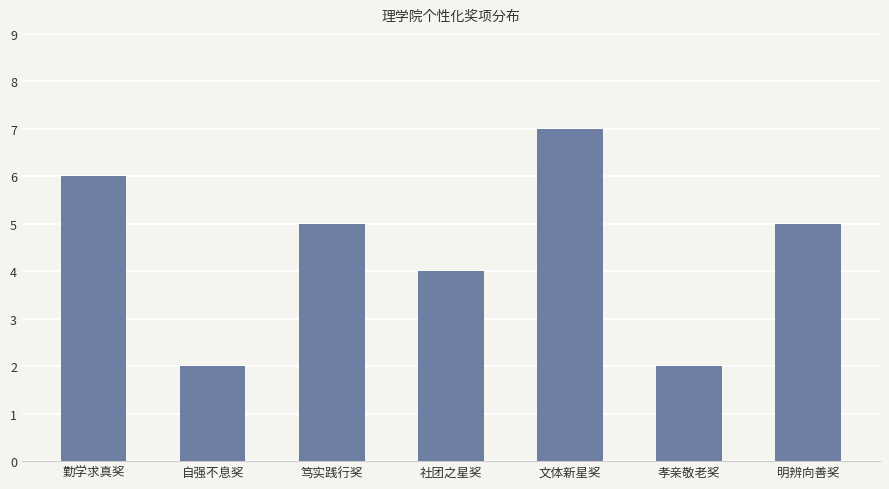

What is the average value?

4